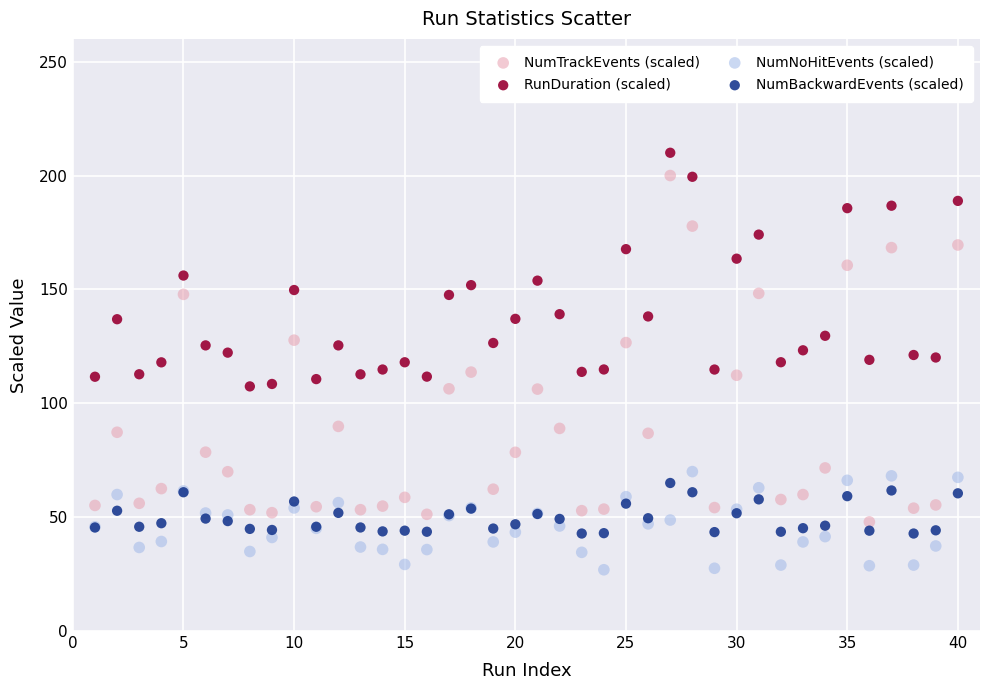

Which series contains the lowest Y value?

NumNoHitEvents (scaled)